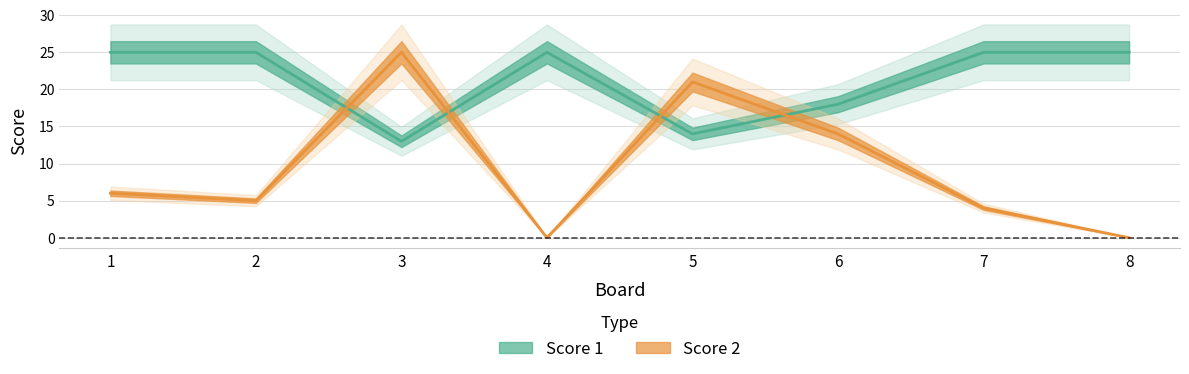

At how many categories does at least one series exceed 4?

8